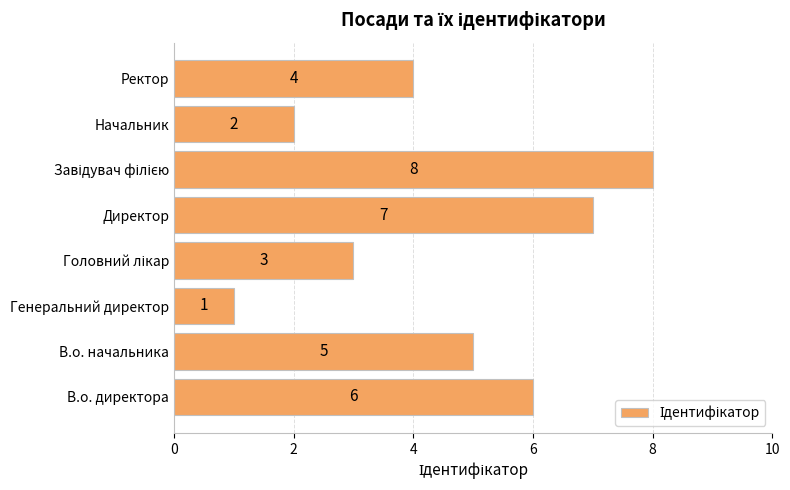

Reading bottom to top, list all the values displayed in this chart.

6	5	1	3	7	8	2	4